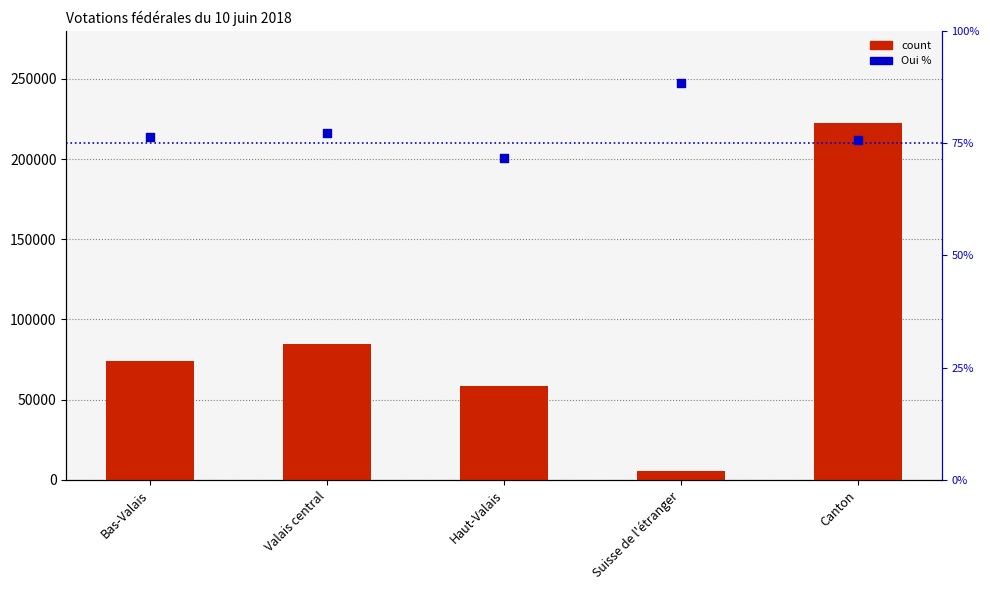

At which category is the sum across all series the highest?

Canton